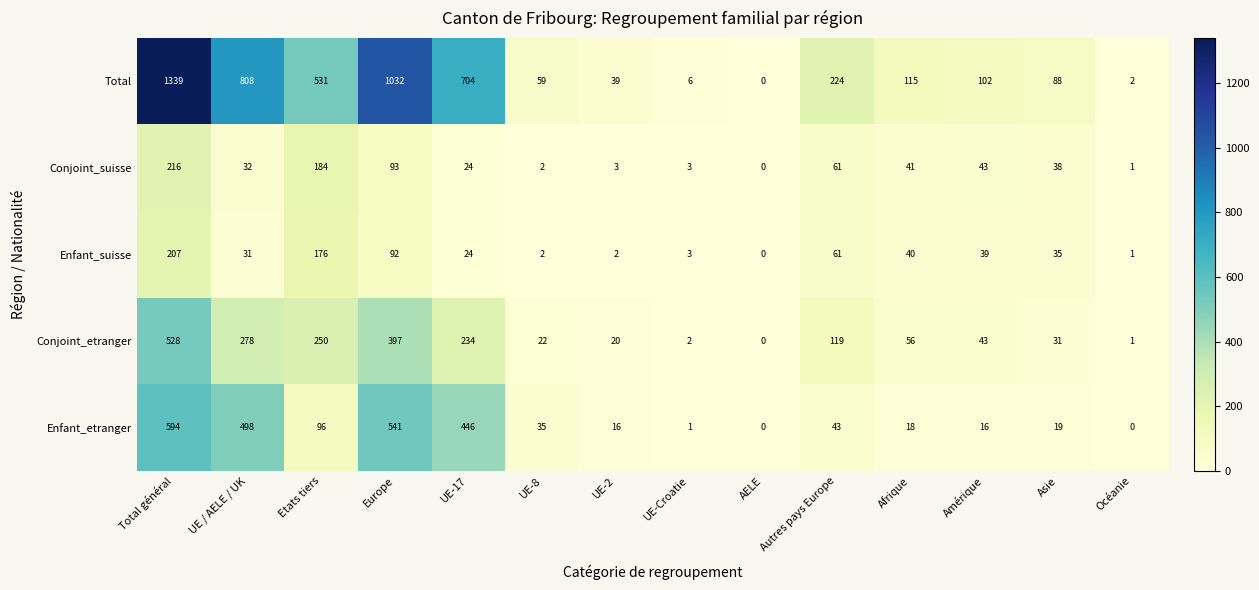

Which label corresponds to the largest value in the chart?

Total général